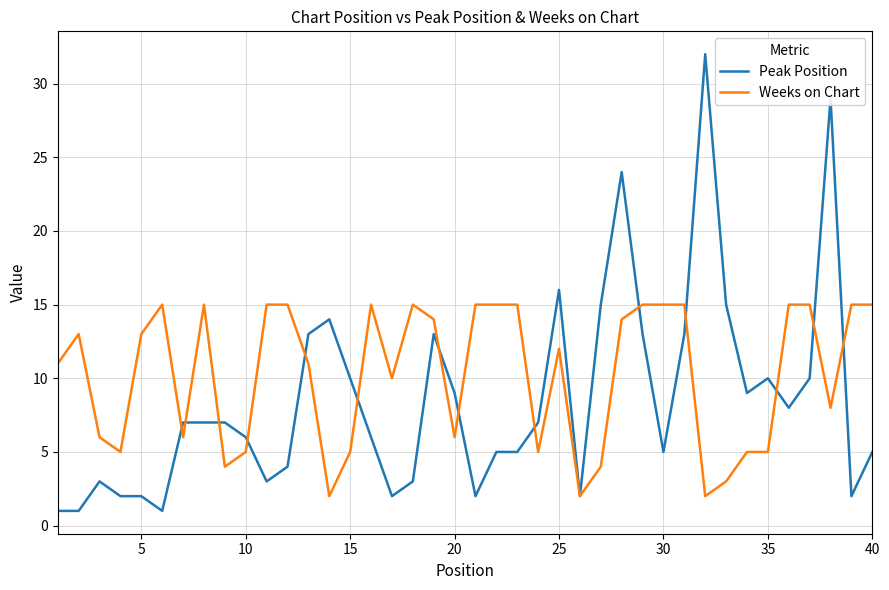

Rank the series by their maximum value, from lowest to highest.

Weeks on Chart, Peak Position